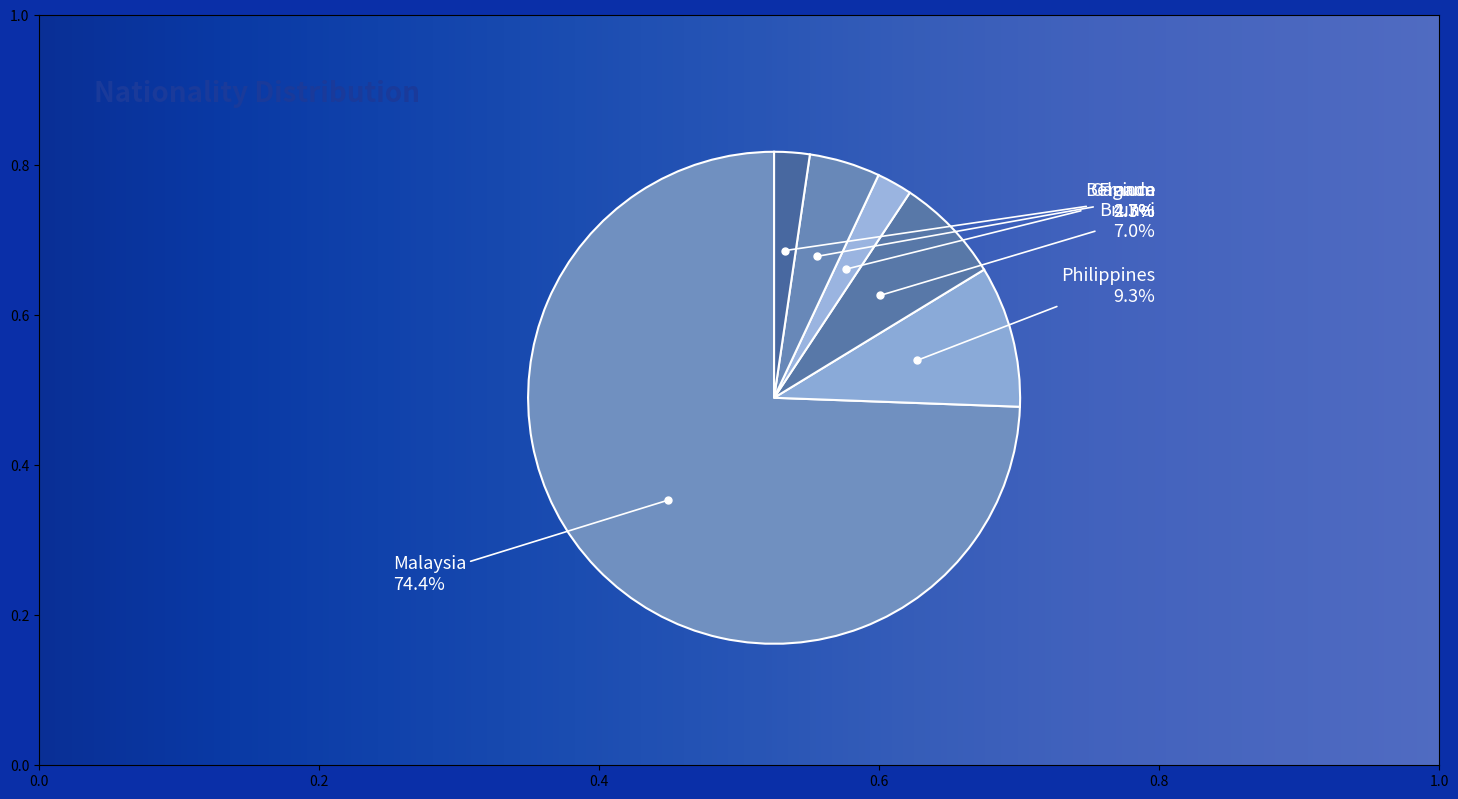

What is the majority slice?

Malaysia